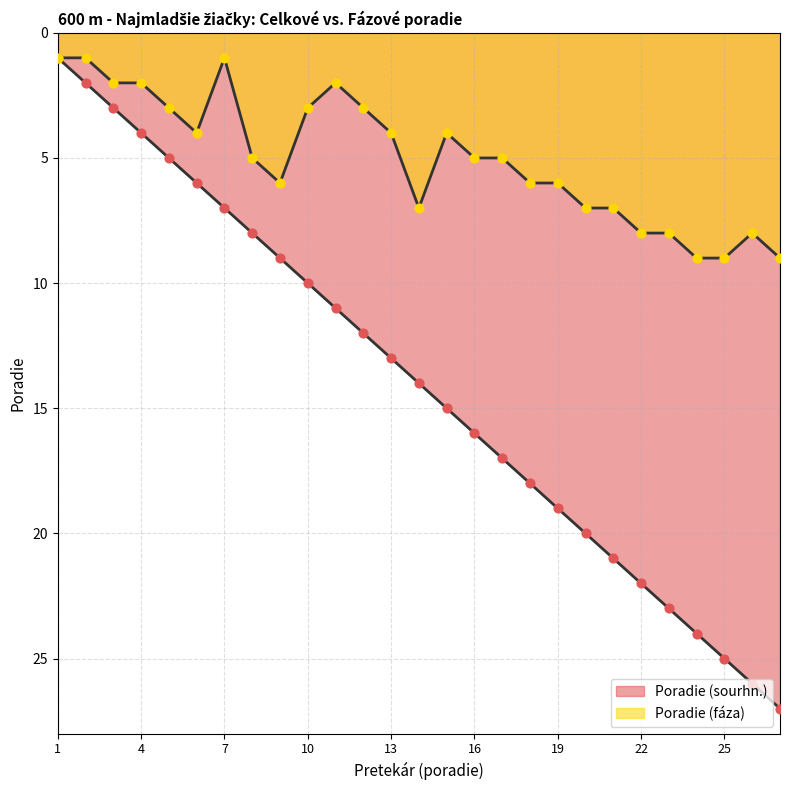

What is the total value across all series at 3?

5